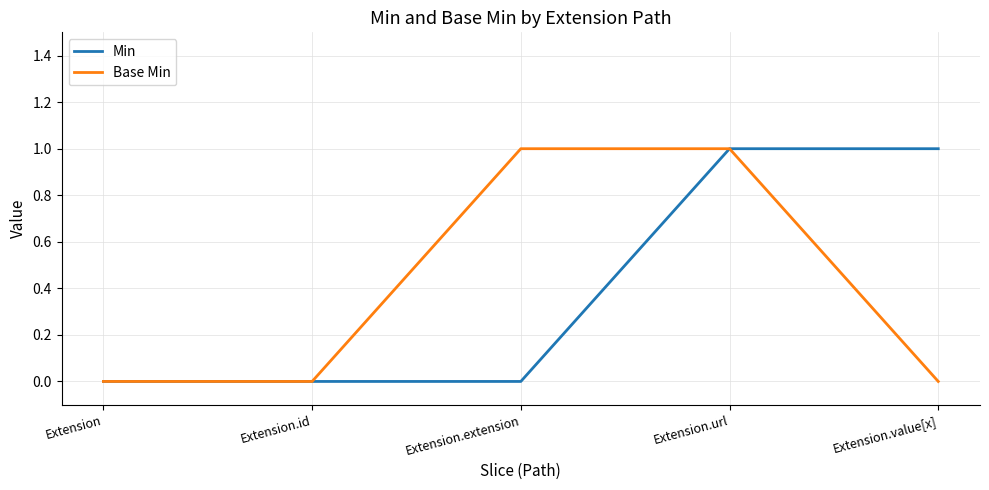

At which category is the sum across all series the highest?

Extension.url